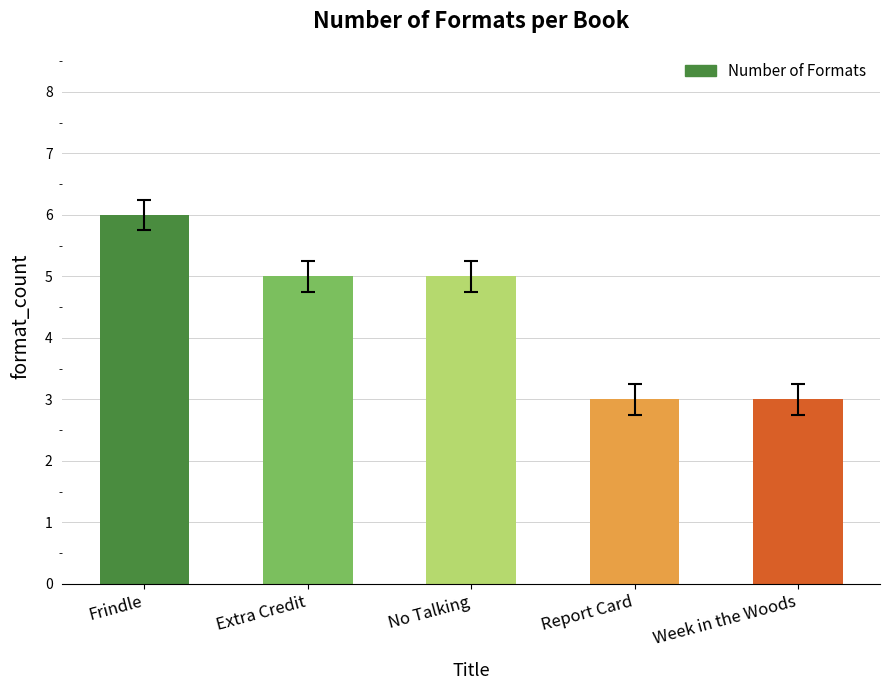

Reading left to right, list all the values displayed in this chart.

6	5	5	3	3